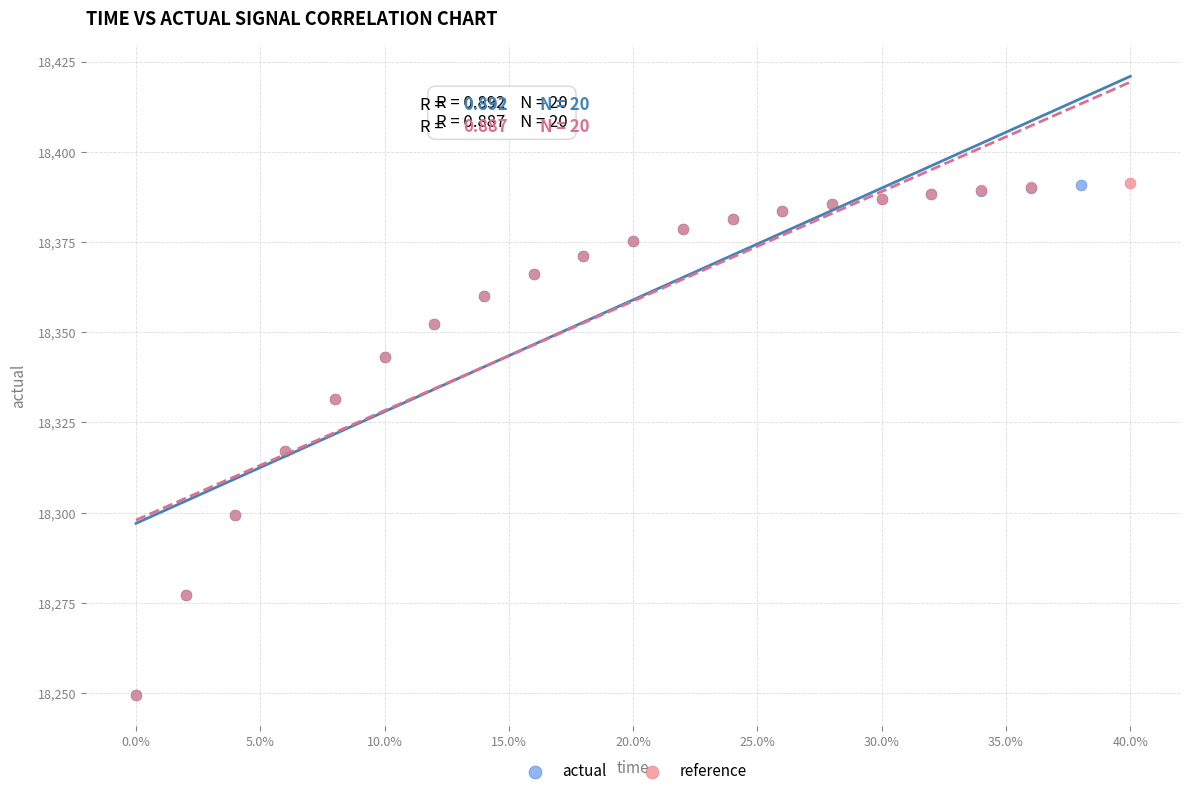

What are all the series names shown in the legend?

actual, reference